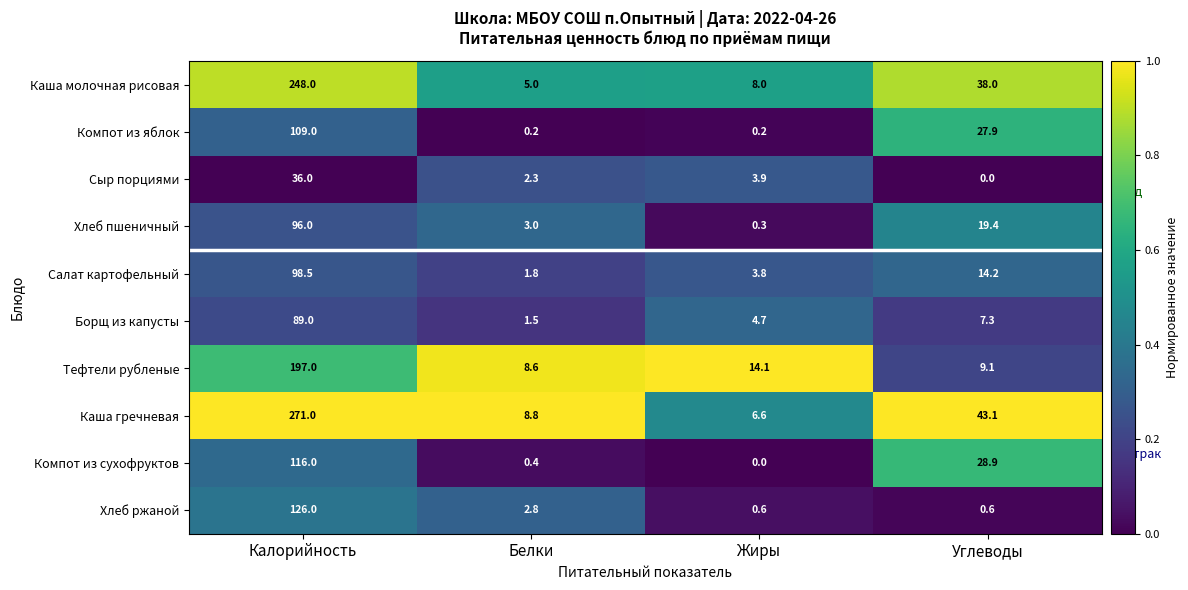

What is the difference between the maximum and minimum values in the Каша молочная рисовая series?

243.0